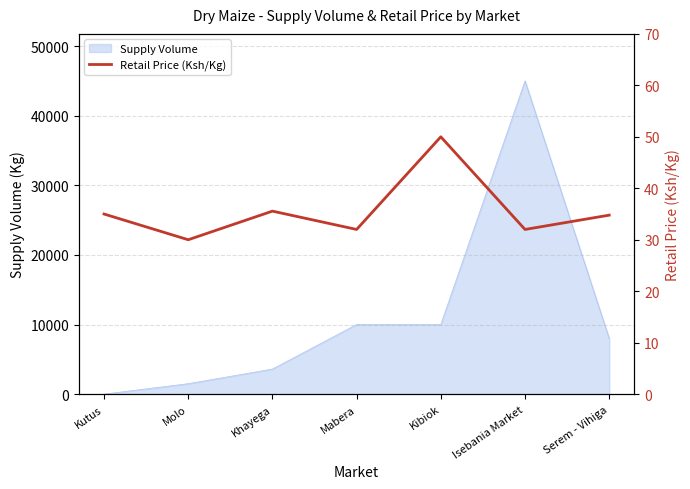

At which label does Supply Volume reach its peak?

Isebania Market